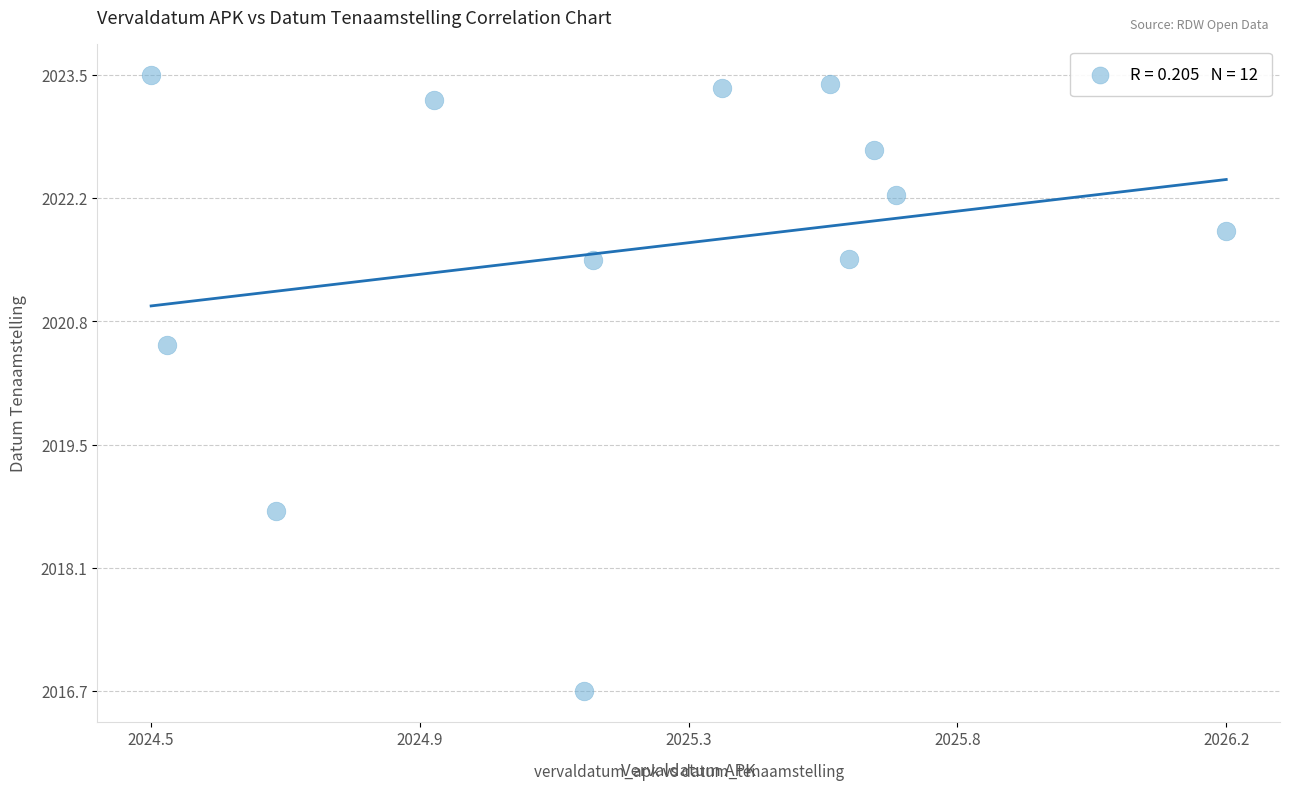

What Y value in the scatter plot is closest to 2020?

2020.6